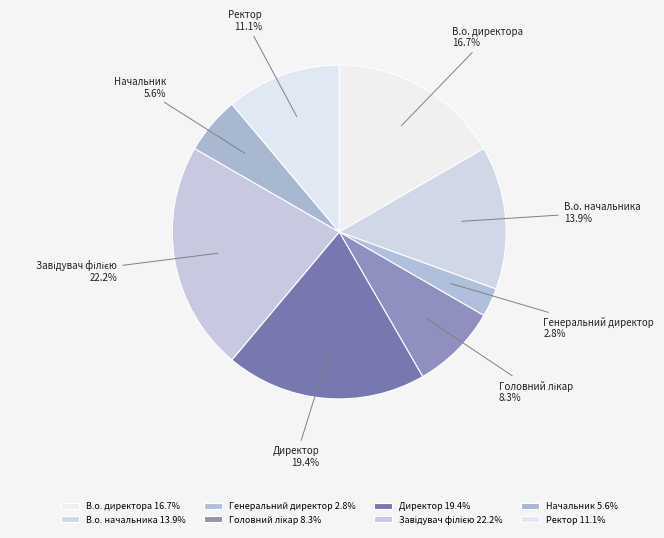

How many slices are in this pie chart?

8